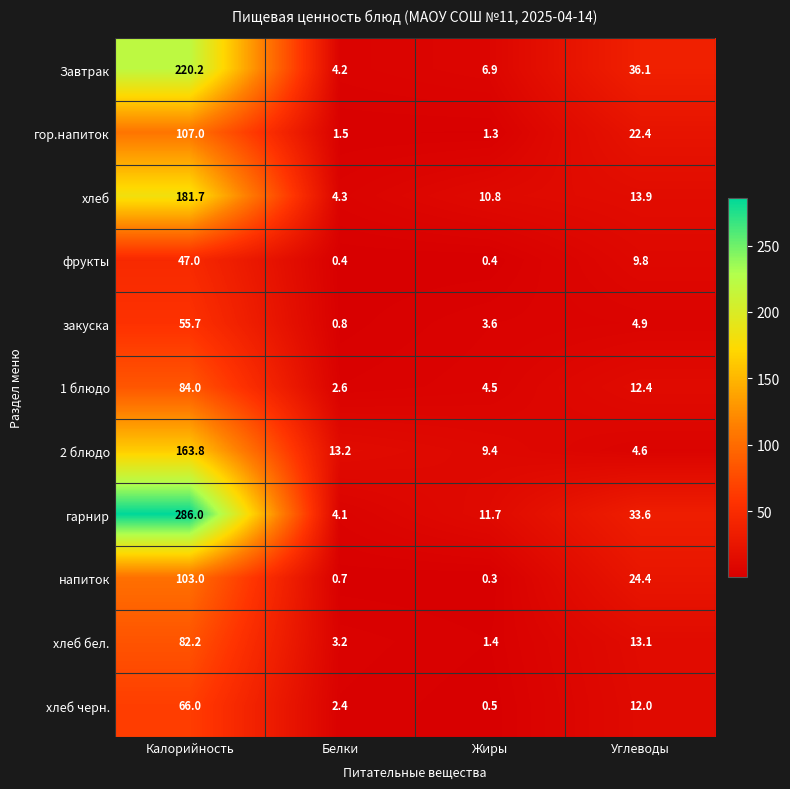

What value does the 2 блюдо series have at Углеводы?

4.6